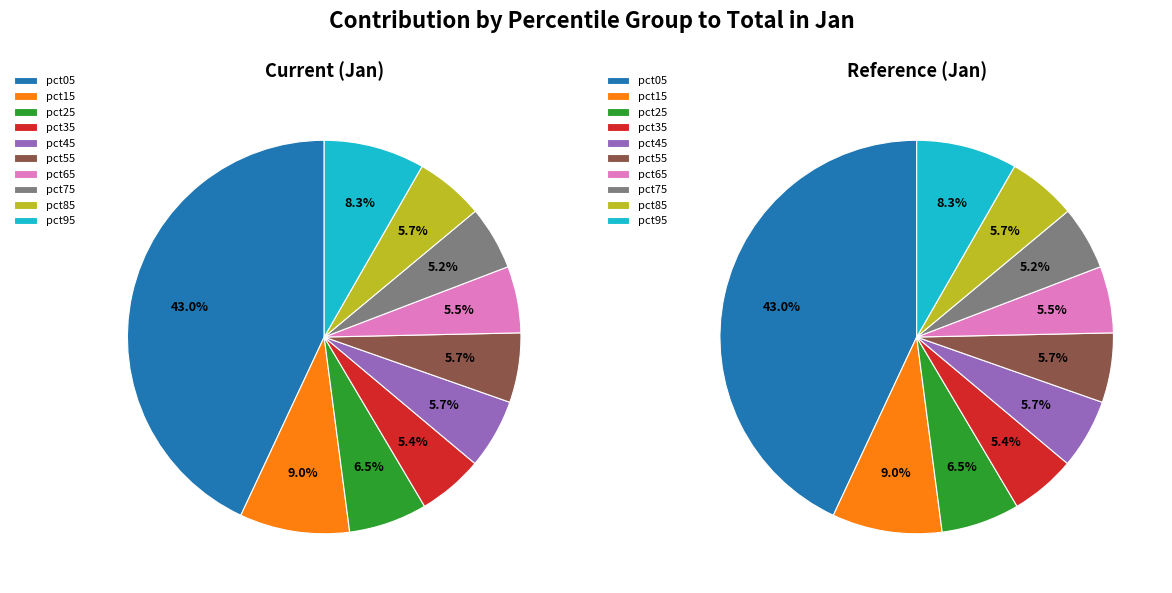

Does any single category account for the majority?

No